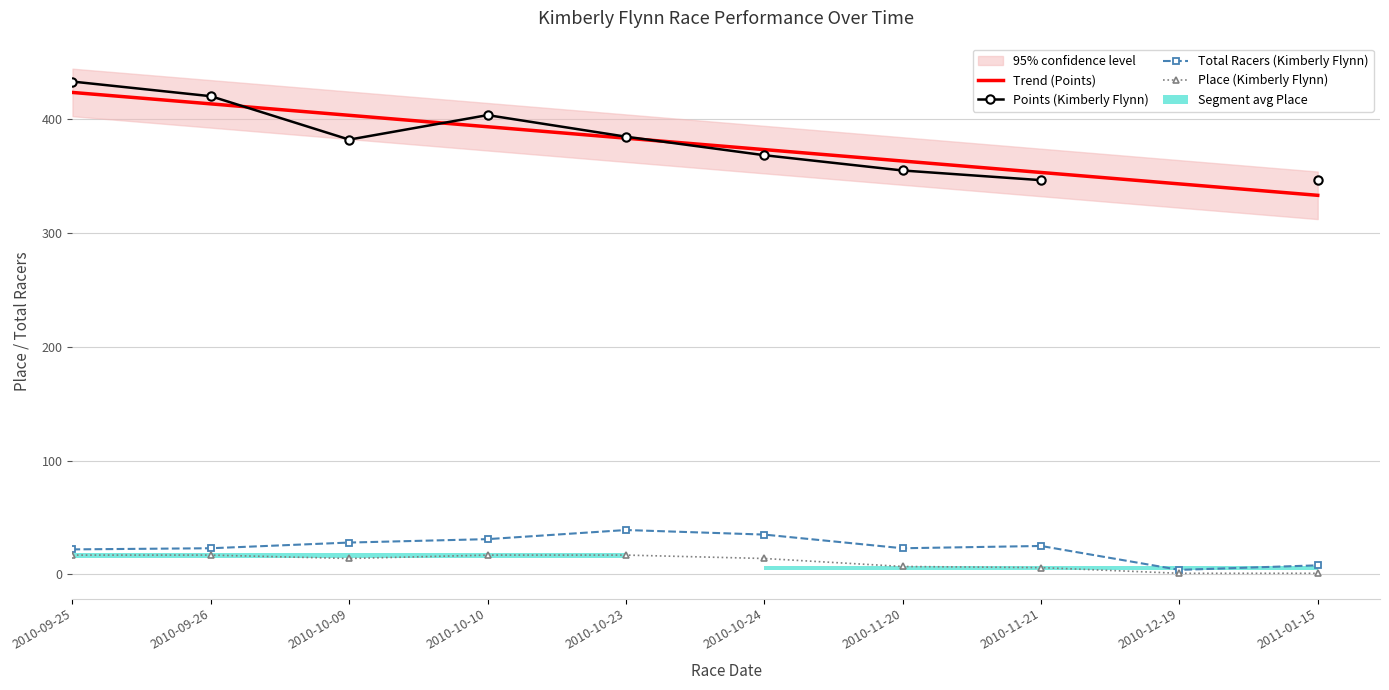

How many bars are there in each group?

2